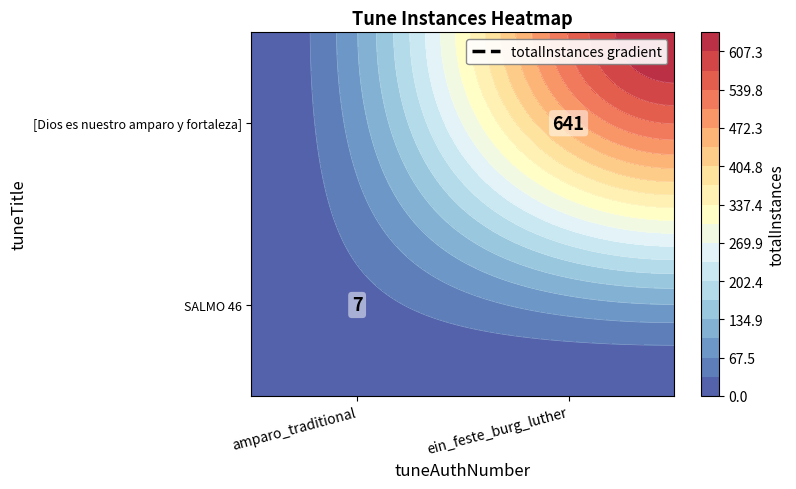

What is the highest value of the SALMO 46 series?

7